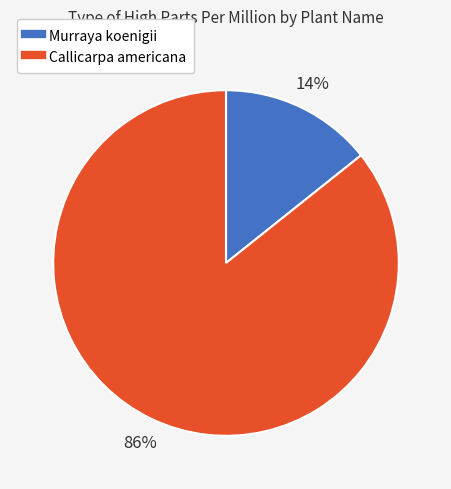

Is there a majority slice in this chart?

Yes